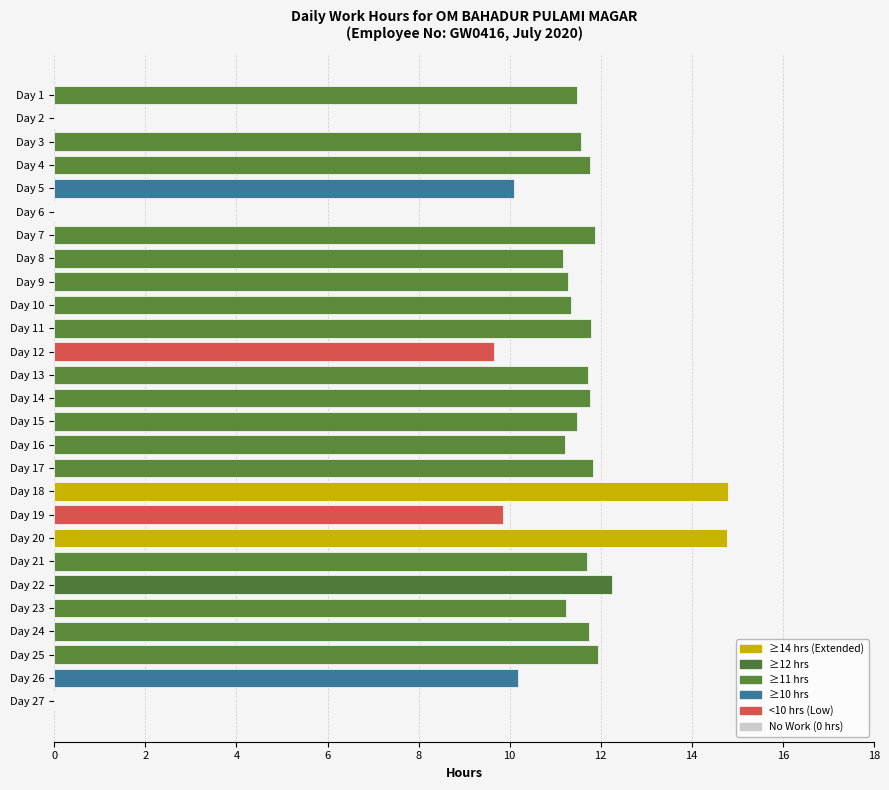

Read the value at Day 8.

11.2